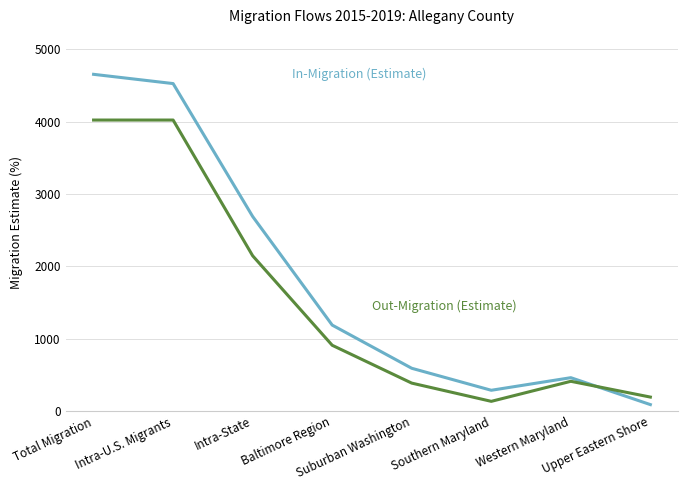

What is the maximum value shown in the chart?

4655